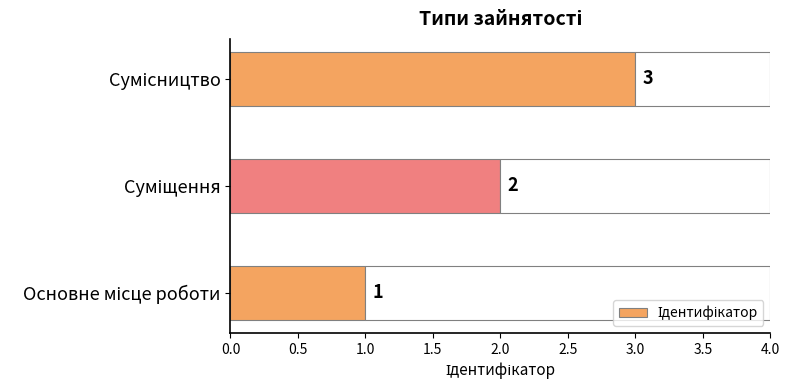

What is the smallest value displayed?

1